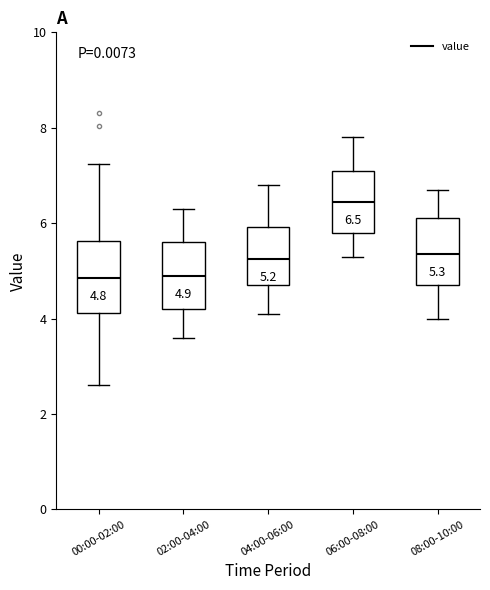

Which box's median line is the highest?

06:00-08:00